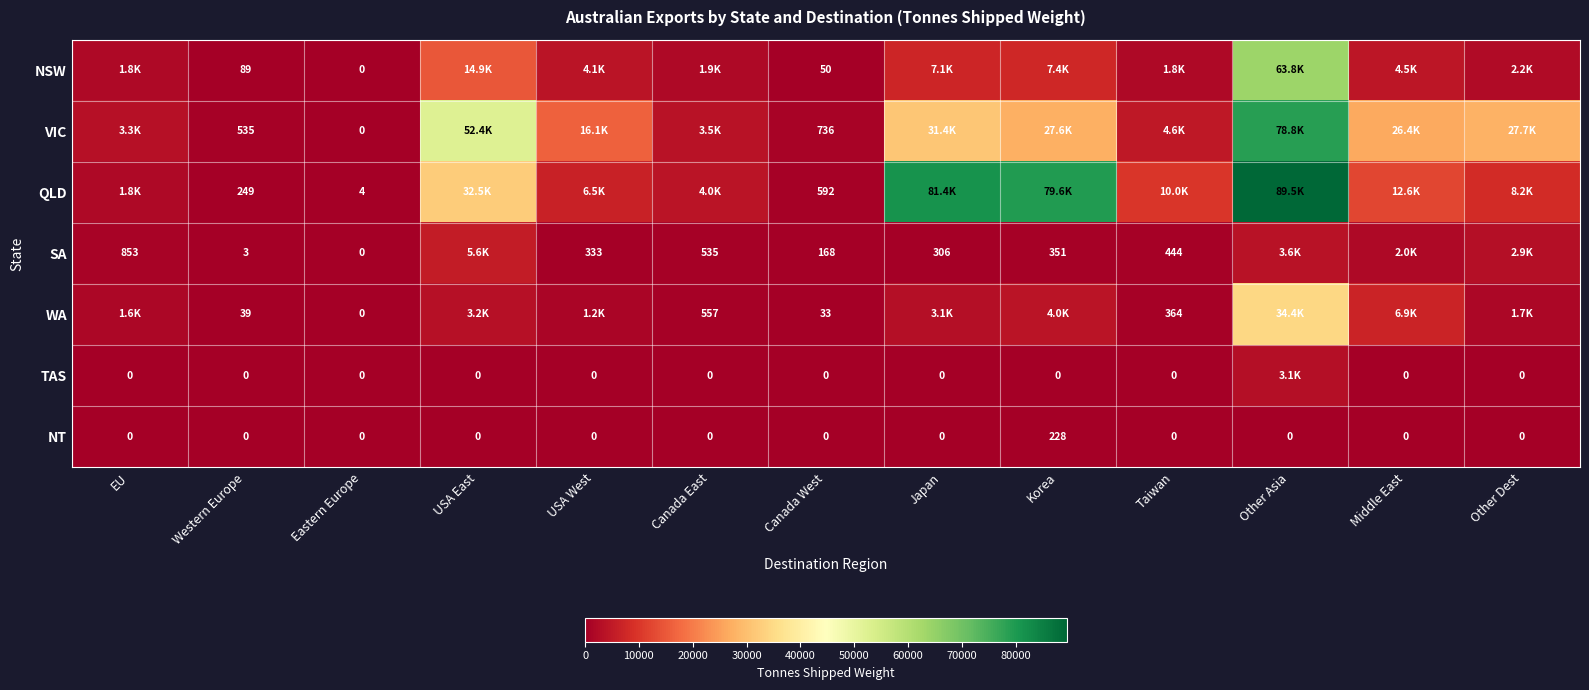

The value of NT at EU is 95. True or false?

False